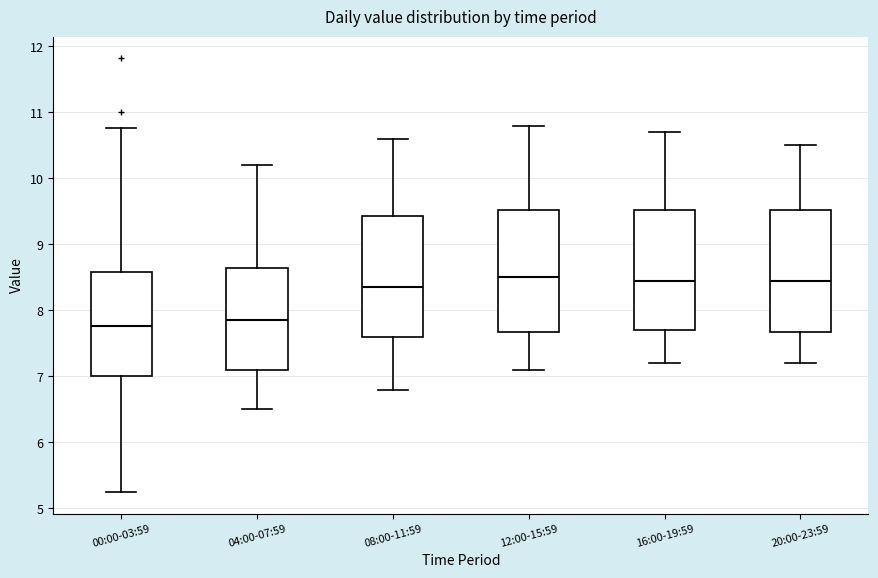

Where does the median line of the box for 12:00-15:59 sit on the y-axis? The values are not printed on the chart, so give them approximately, as read against the axis.

8.5